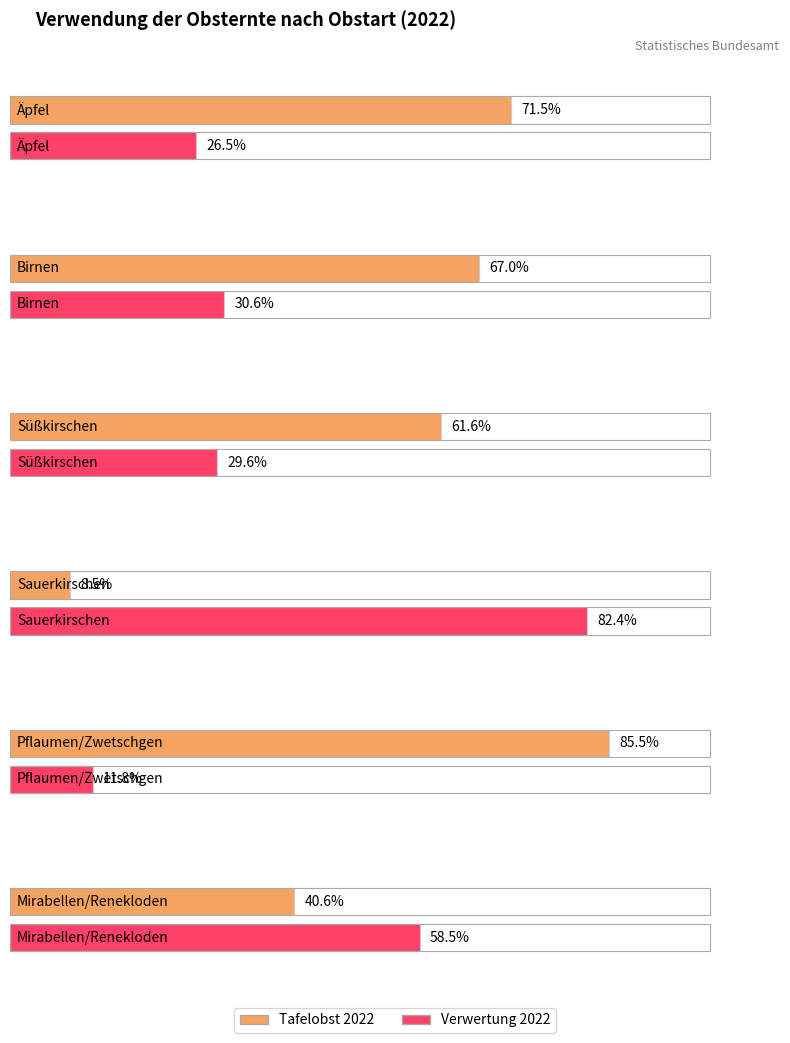

What position from the right is Pflaumen/Zwetschgen?

2